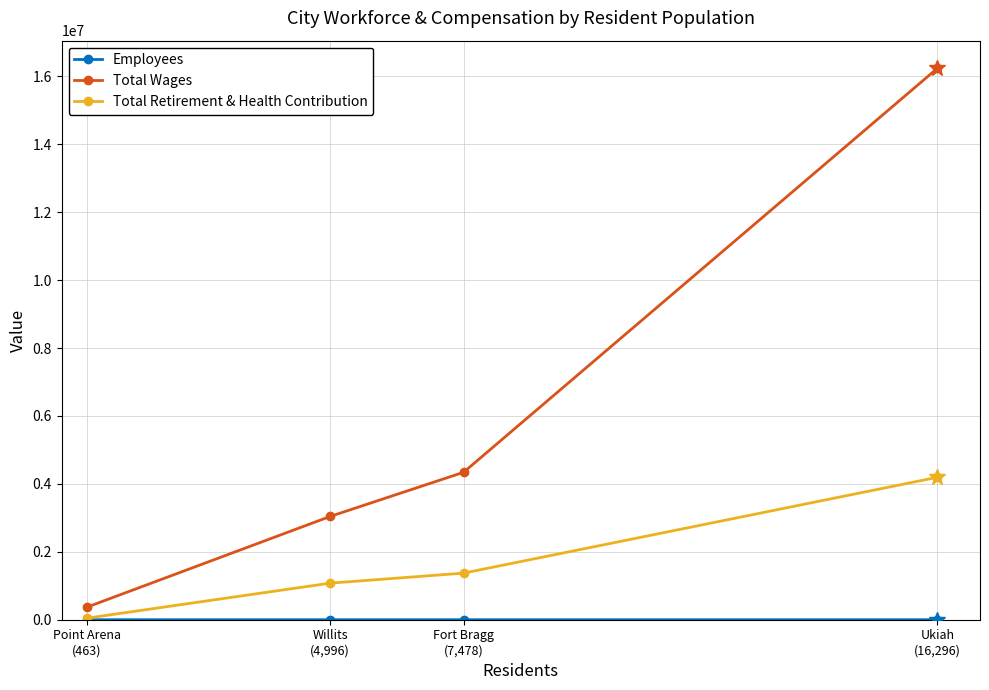

What is the maximum value shown in the chart?

16237069